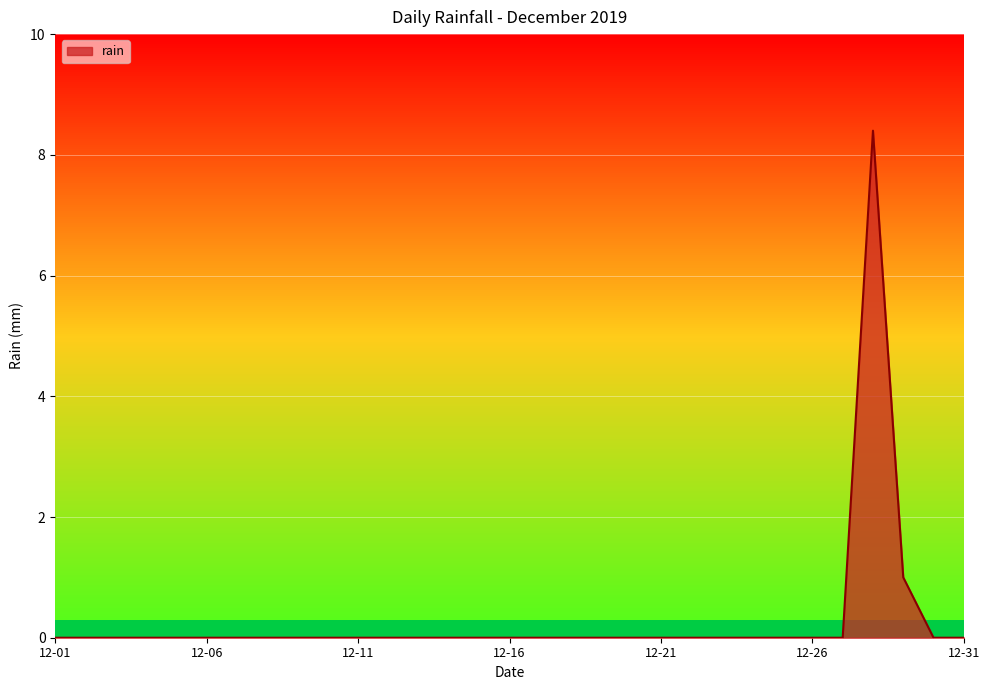

What is the greatest value displayed?

8.4